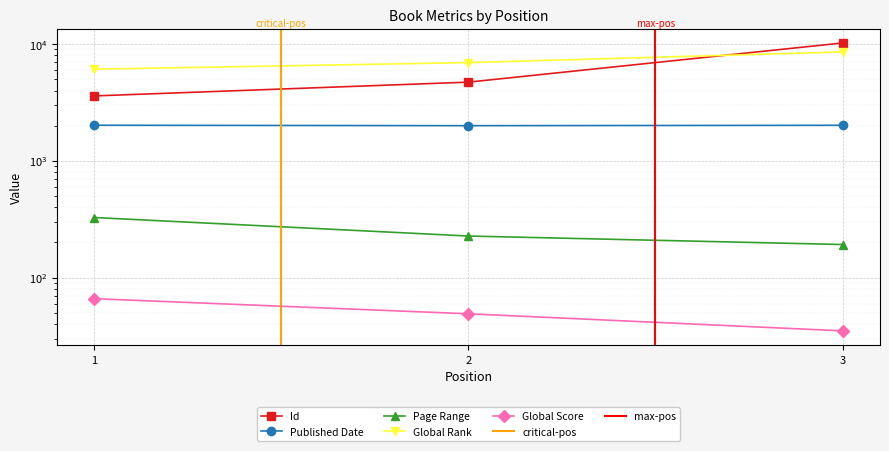

The value of Page Range at 3 is 192. True or false?

True